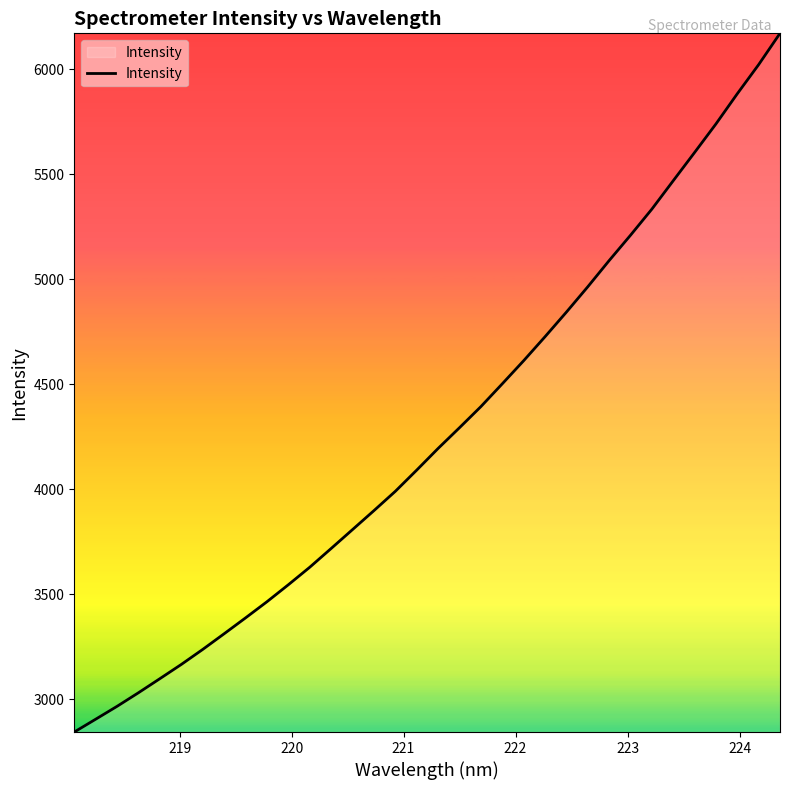

What is the greatest value displayed?

6171.8